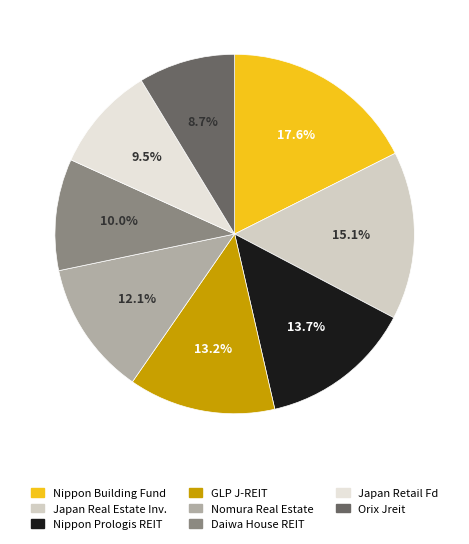

What is the total percentage of Nomura Real Estate and Japan Retail Fd?

21.6%